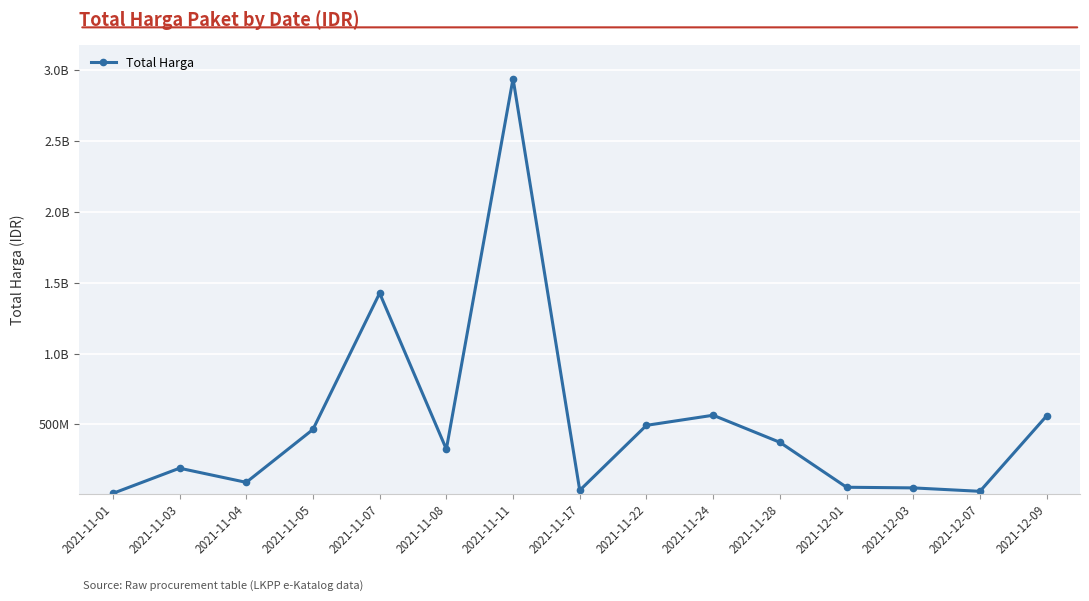

What is the ratio of the value at 2021-11-07 to the value at 2021-11-11?

0.5